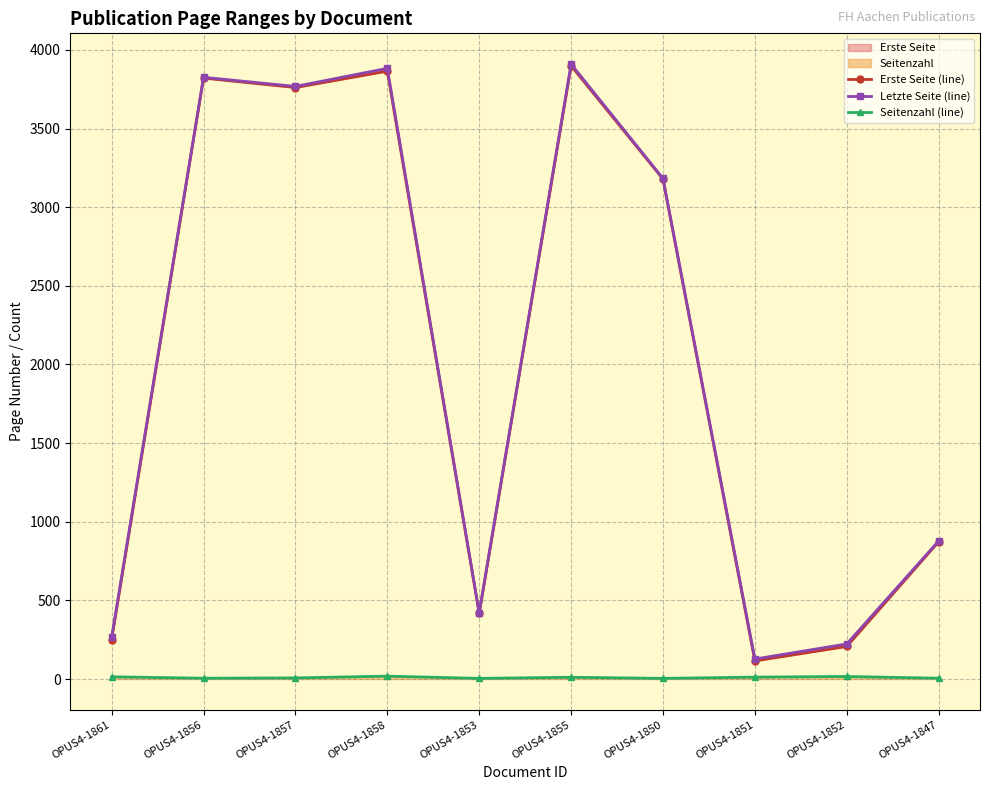

Is it true that Seitenzahl (line) equals 14 at OPUS4-1861?

True